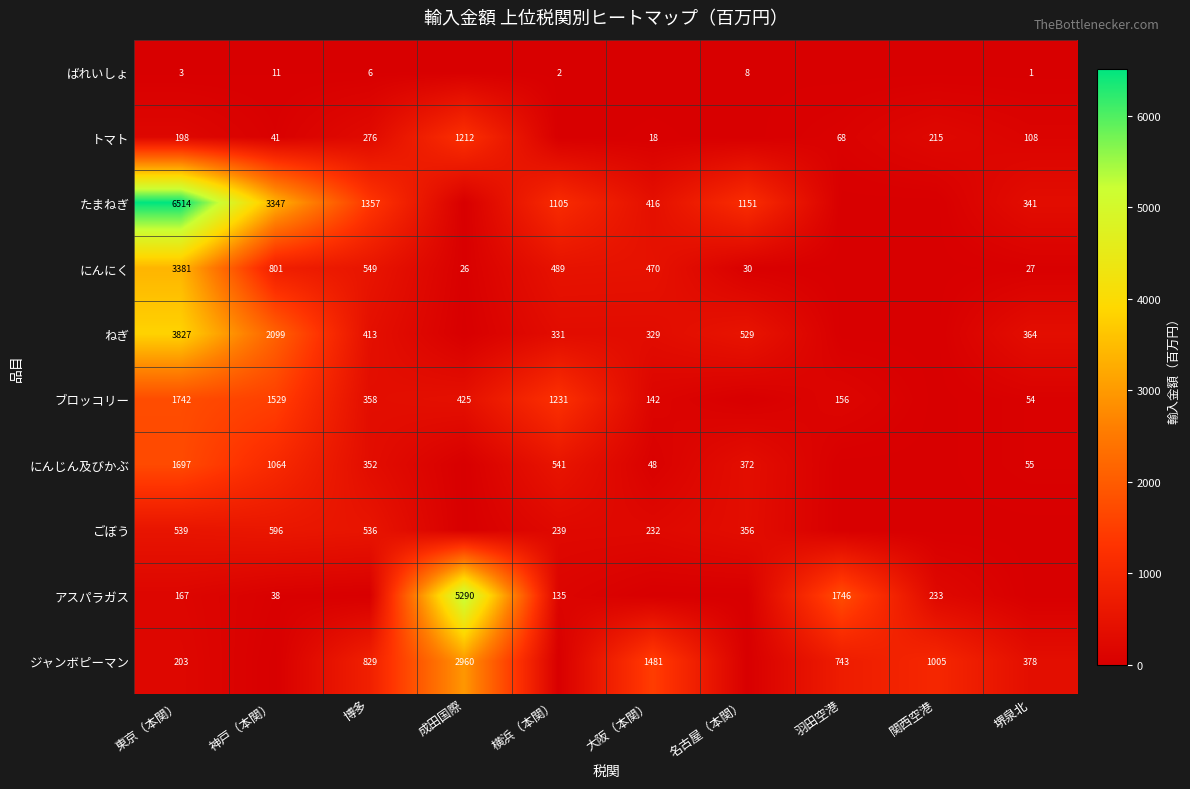

What is the total value across all series at 羽田空港?

2712.9